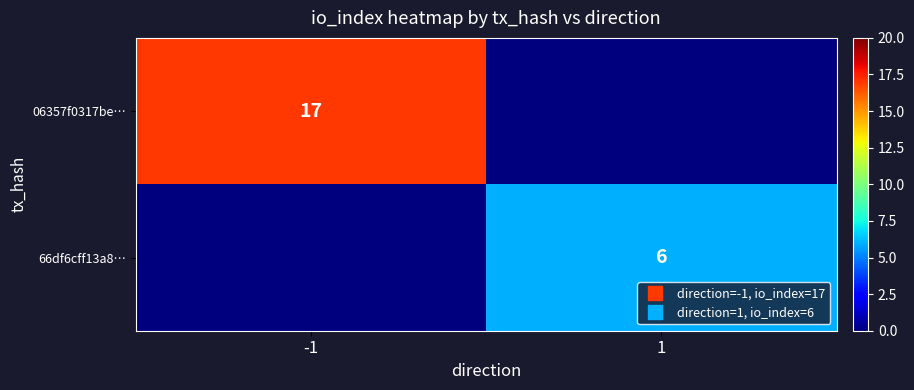

Count the 06357f0317be… values in the range 0 to 17.

2